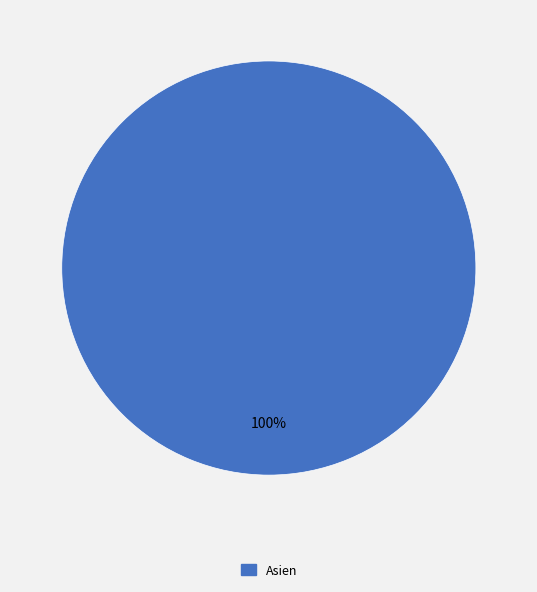

Is there a majority slice in this chart?

Yes